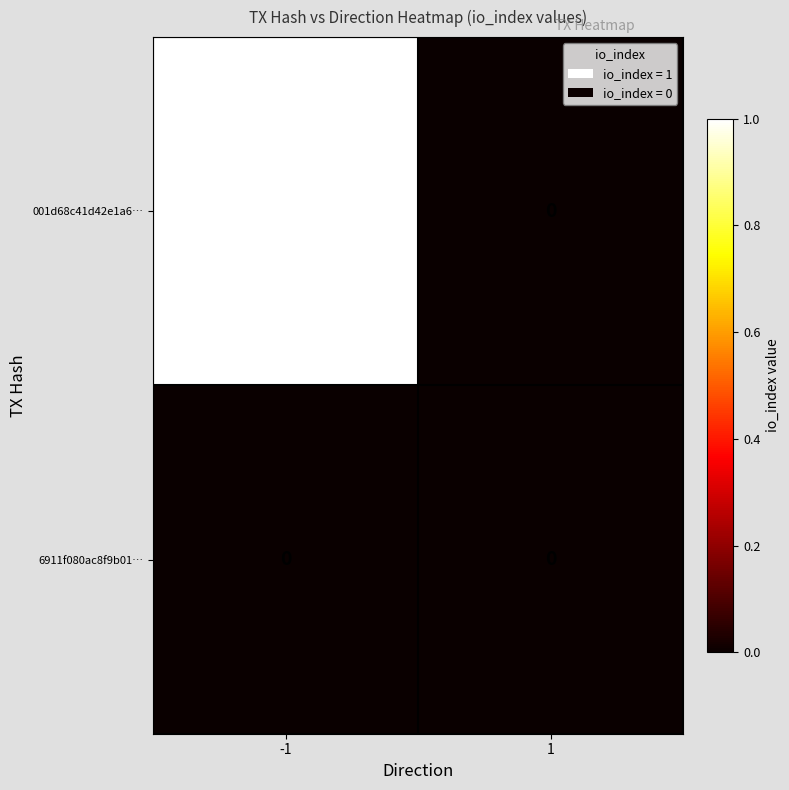

Rank the categories by 001d68c41d42e1a6… value from highest to lowest.

-1, 1